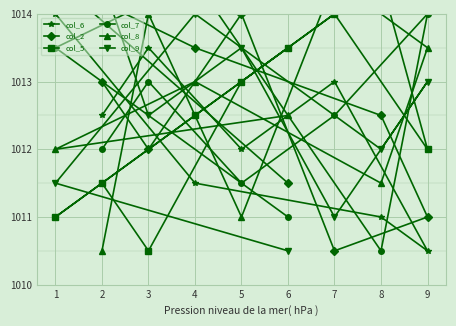

What is the minimum value shown in the chart?

1010.5